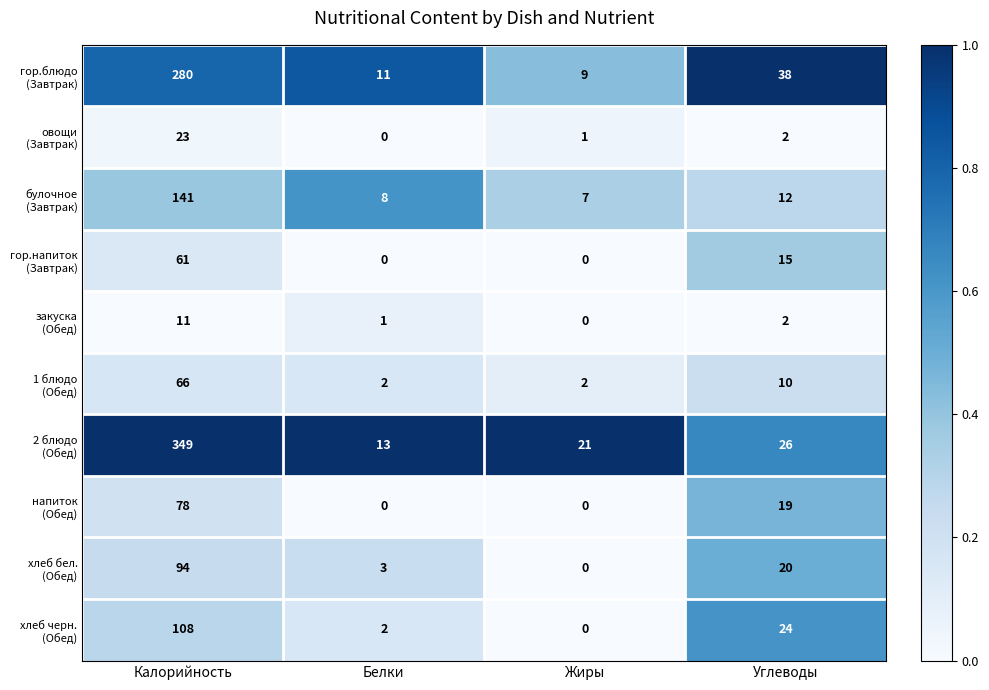

What is the greatest value displayed?

349